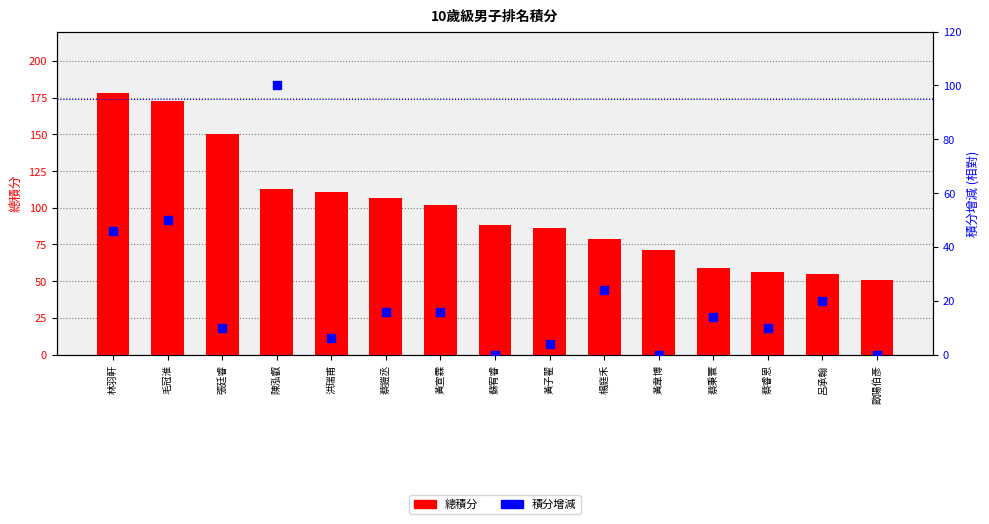

Which series has the largest total across all categories?

總積分